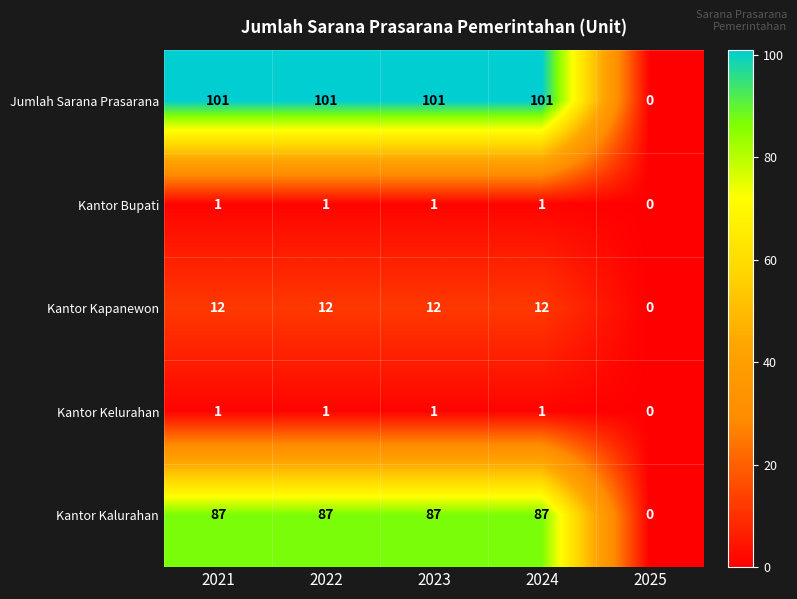

The value of Jumlah Sarana Prasarana at 2022 is 101. True or false?

True